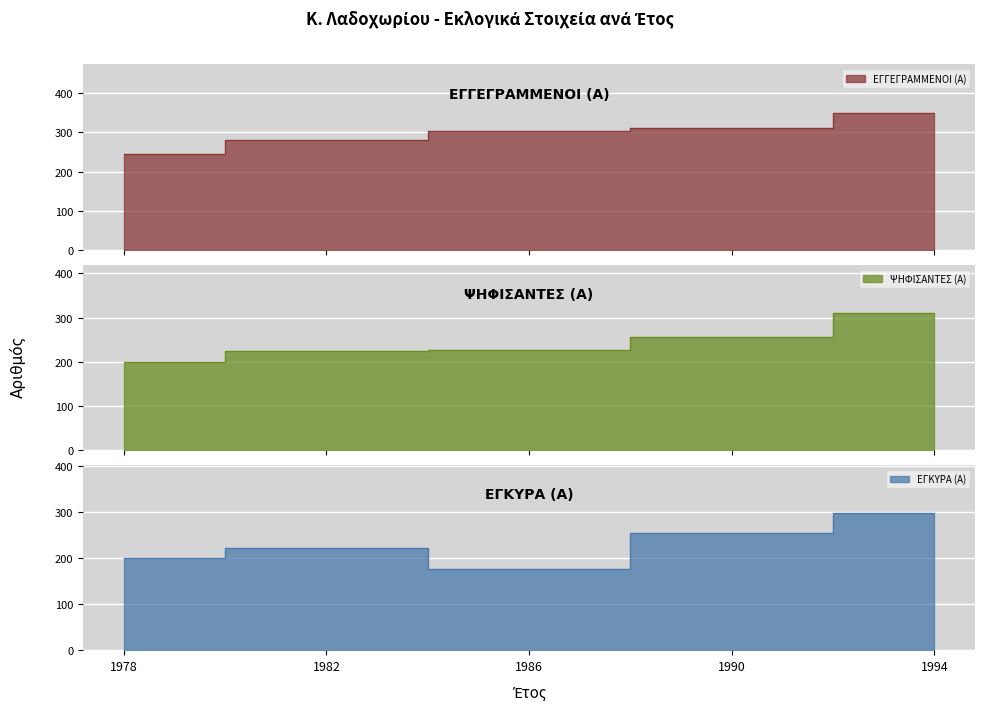

The value of ΨΗΦΙΣΑΝΤΕΣ (Α) at 1994 is 311. True or false?

True